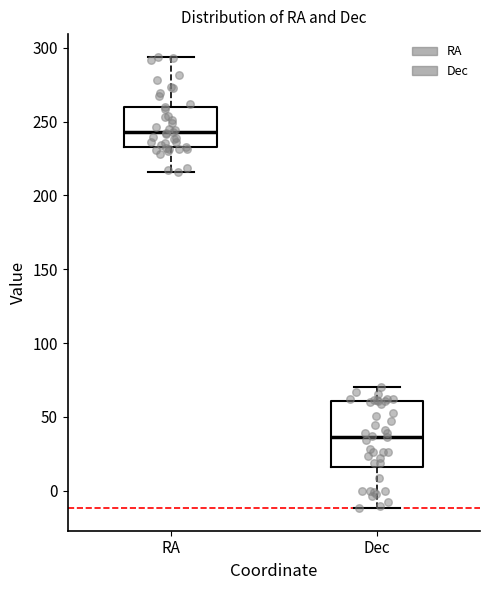

Reading left to right, read every box against the y-axis: the position of its median line, the range the box covers, and the ends of its whiskers. The values are not printed on the chart, so give them approximately, as read against the axis.

RA: median 245, box 235 to 260, whiskers 215 to 295
Dec: median 35, box 15 to 60, whiskers -10 to 70